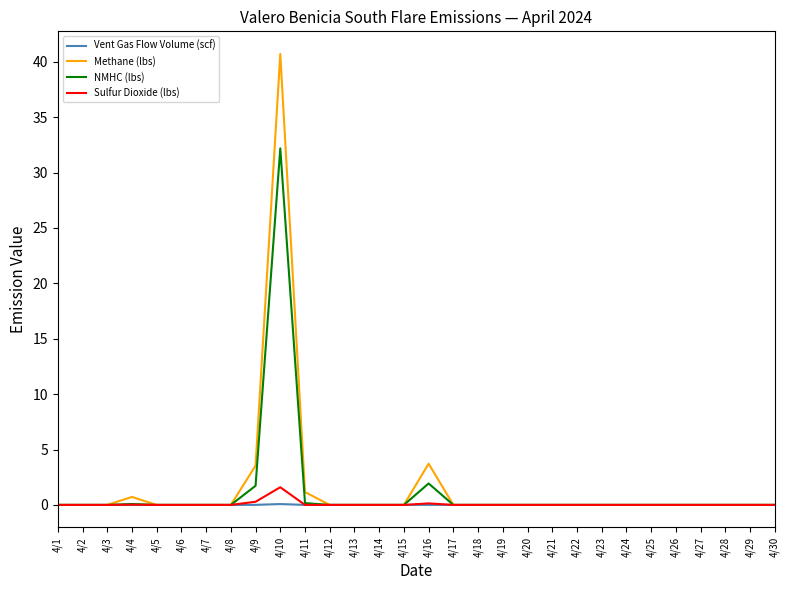

Is the value of Sulfur Dioxide (lbs) at 4/10 greater than the value of Vent Gas Flow Volume (scf) at 4/21?

Yes